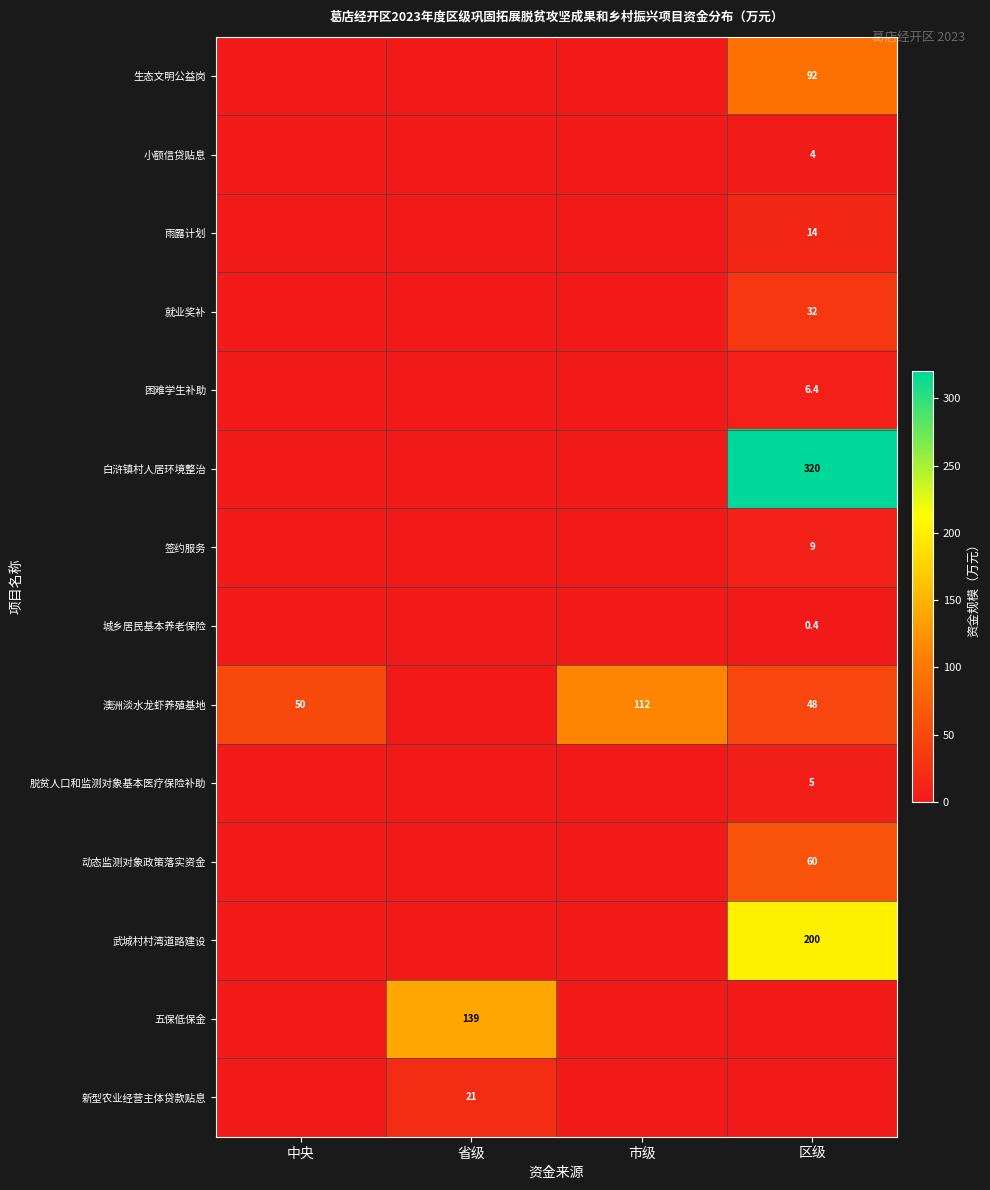

What is the spread (max minus min) of values at 区级?

320.0